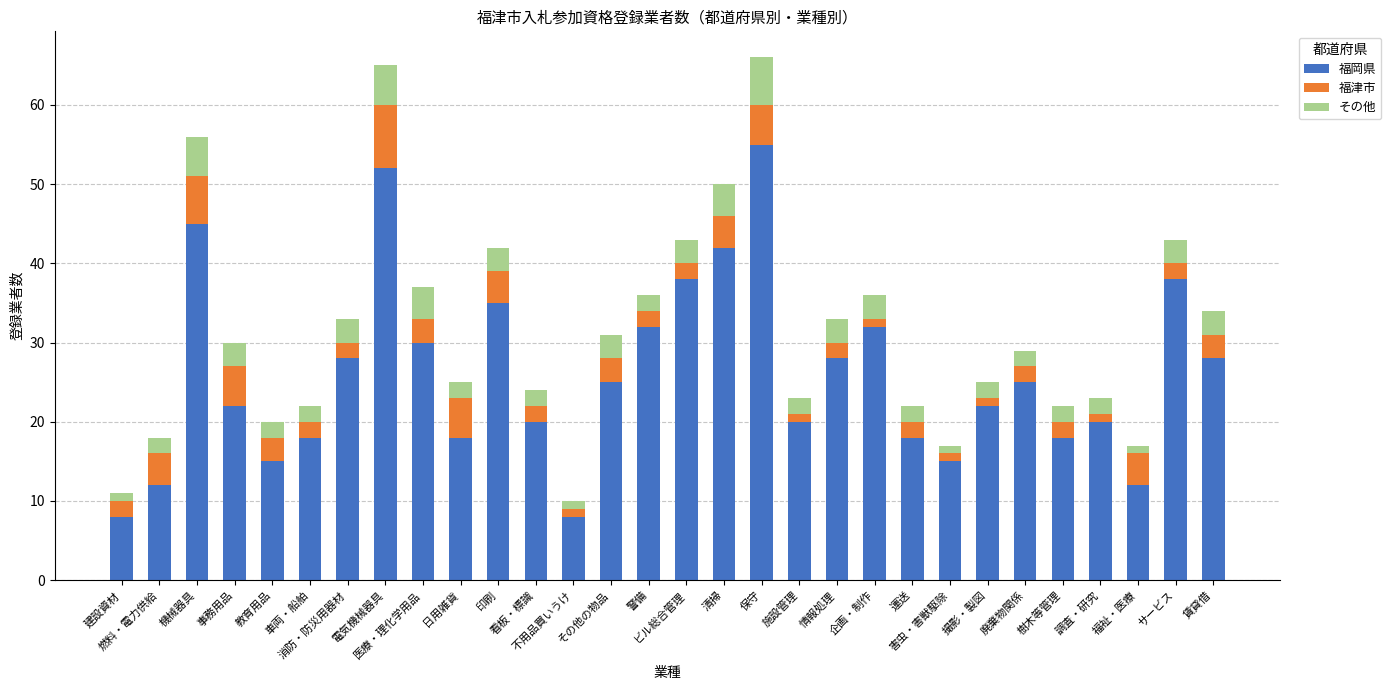

What is the minimum value for 福岡県?

8